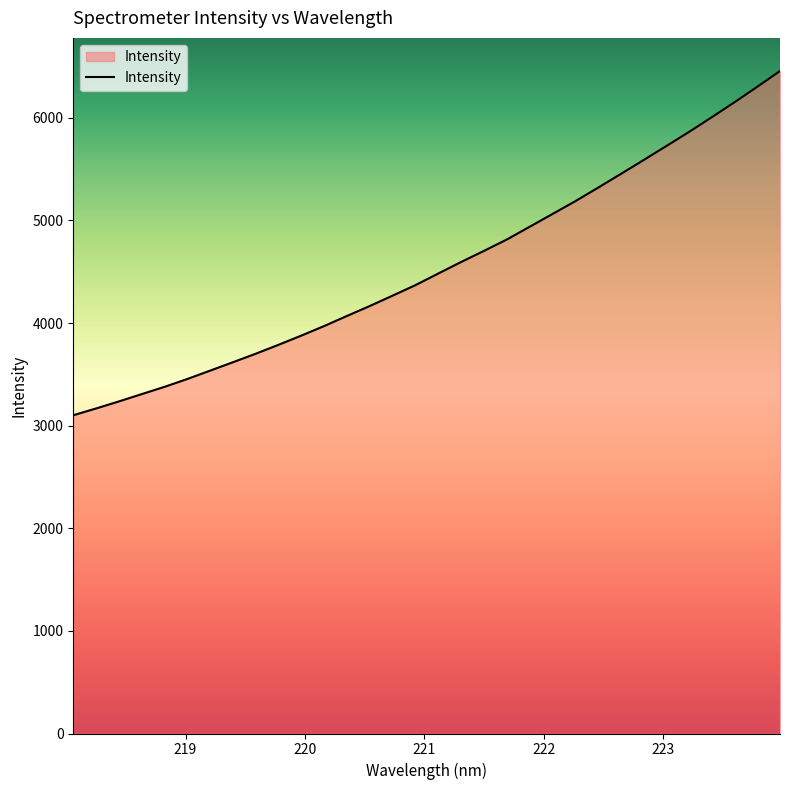

What is the maximum value shown in the chart?

6456.8